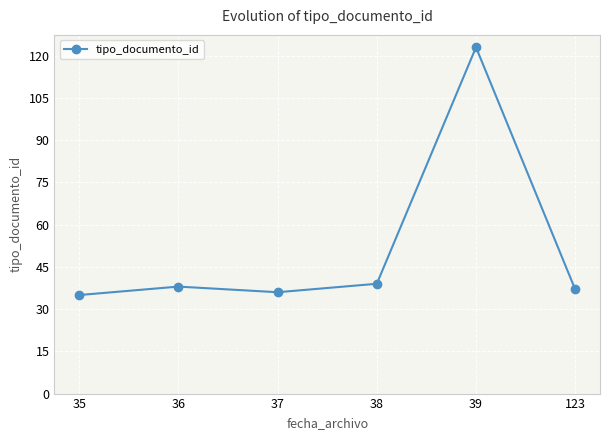

Which label corresponds to the largest value in the chart?

39